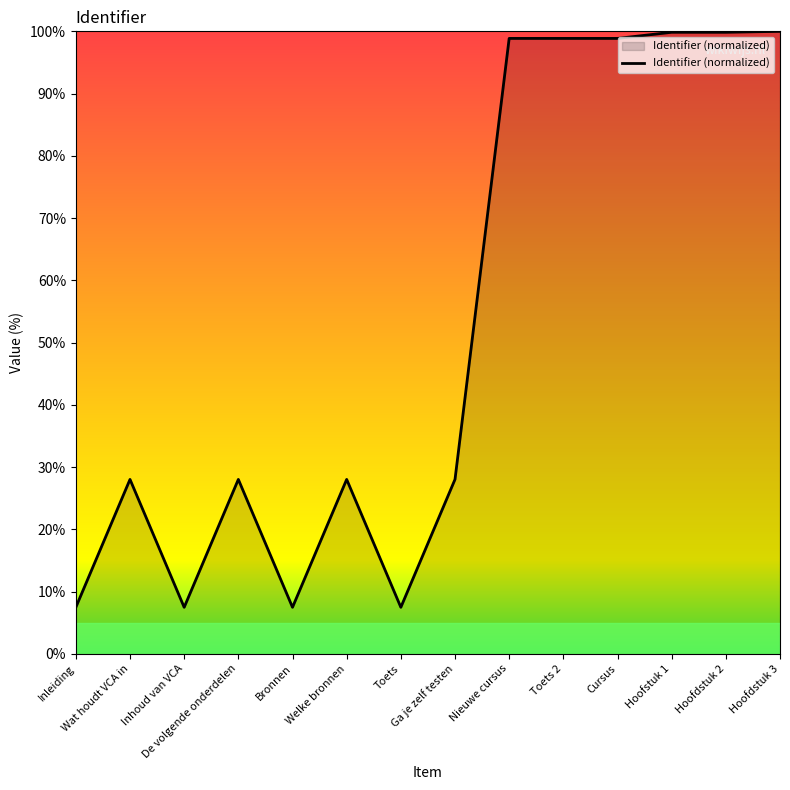

What is the approximate value at Inleiding?

7.5